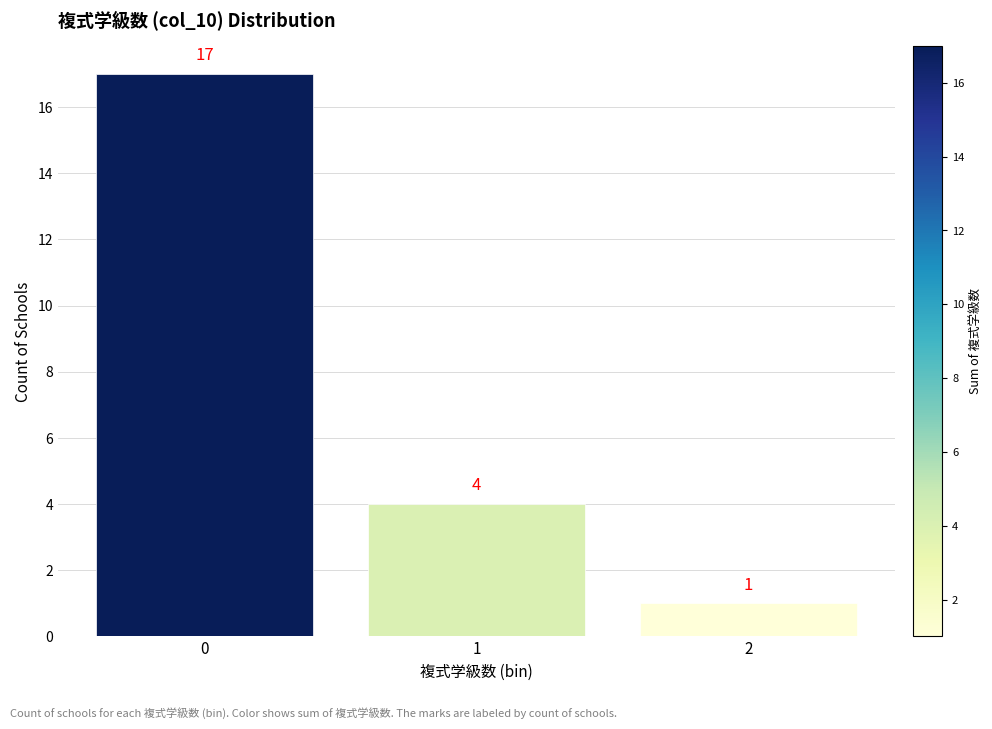

How tall is the bar that spans 0.5 to 1.5 on the x-axis?

4